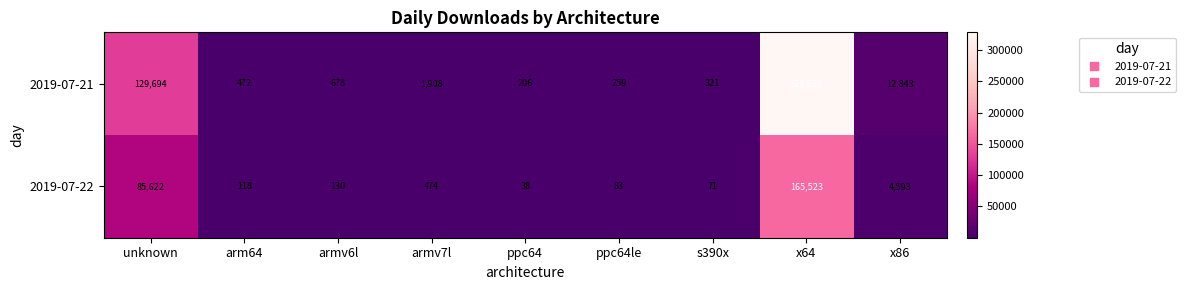

True or false: 2019-07-22 has a value of 149 at ppc64le.

False